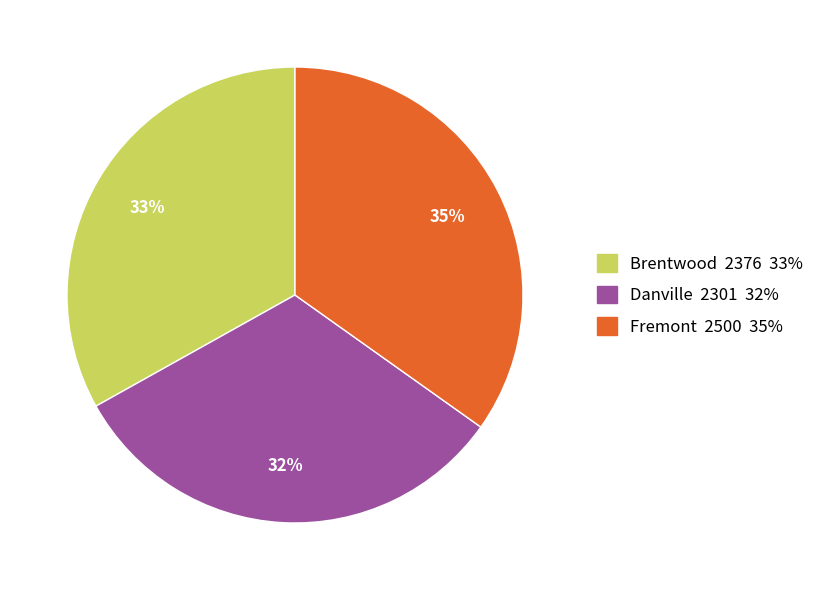

What percentage is the Danville slice, to the nearest percent?

32%